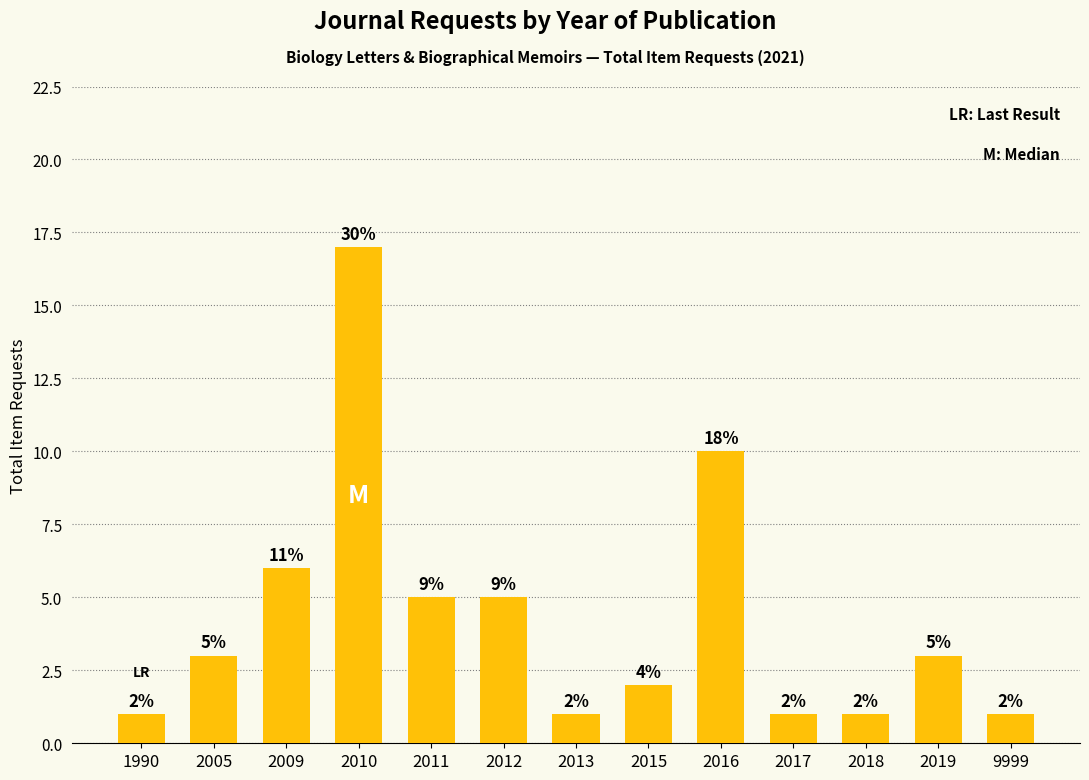

What is the value of the 6th bar from the left?

5